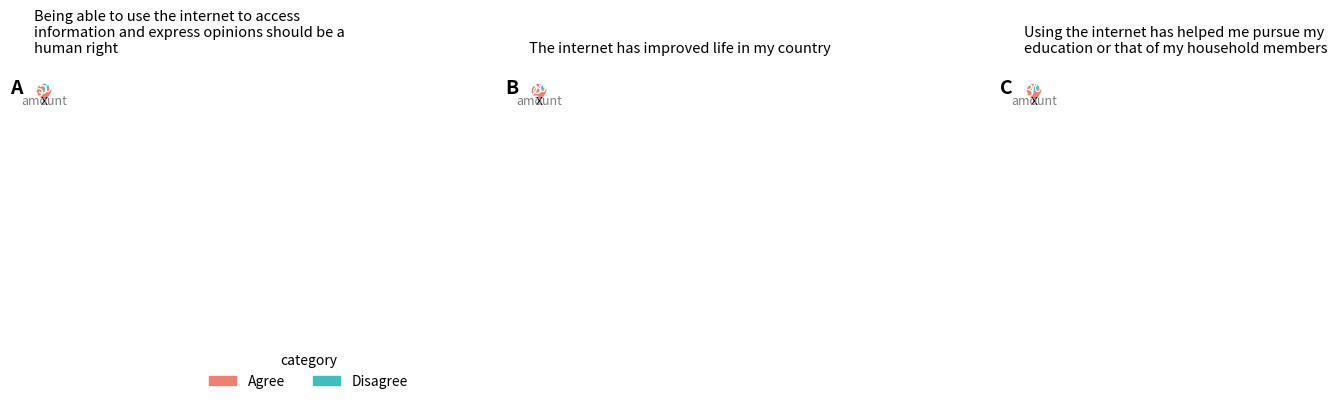

Is it true that 1 is 1% of the pie?

True